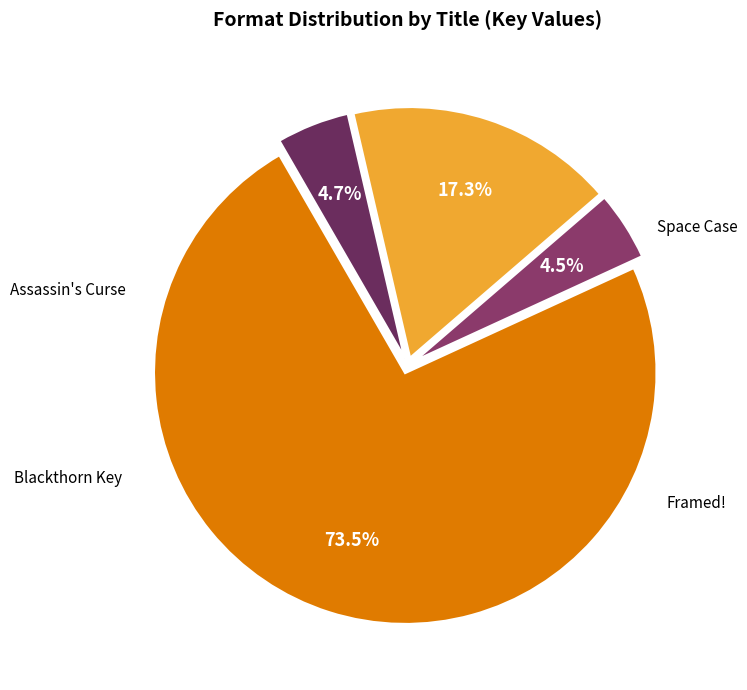

Do Blackthorn Key and Framed! together represent more than half of the pie?

No